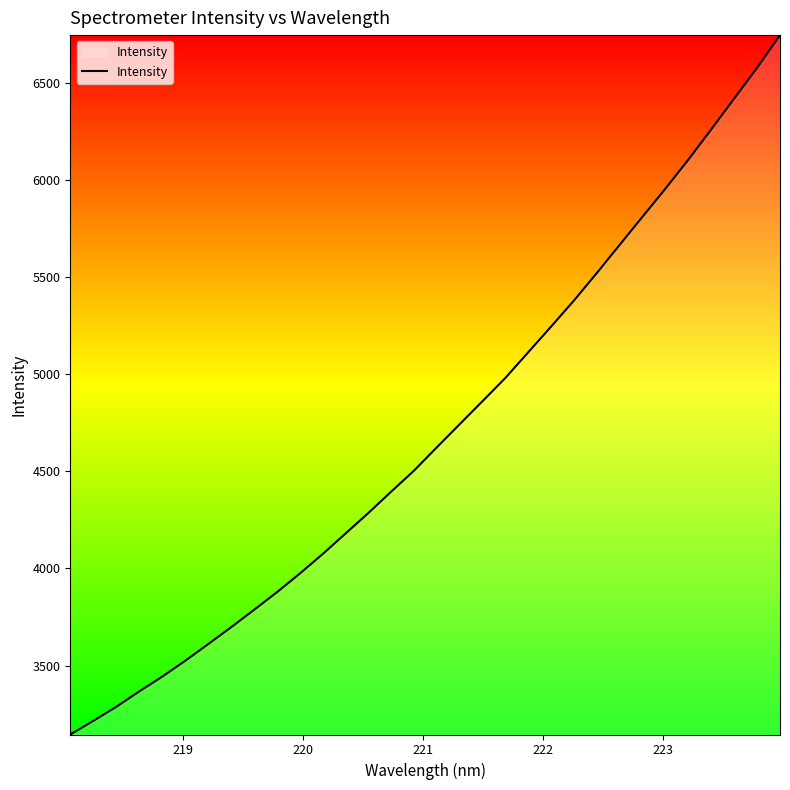

Does the chart display data point markers on the line(s)?

No